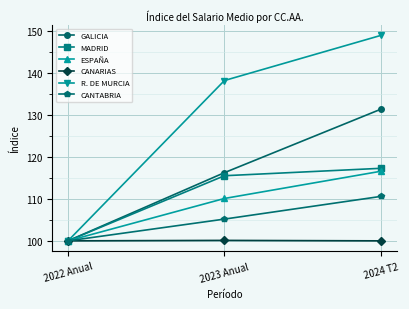

What is the value of the CANARIAS point at the 3rd from the left?

100.0